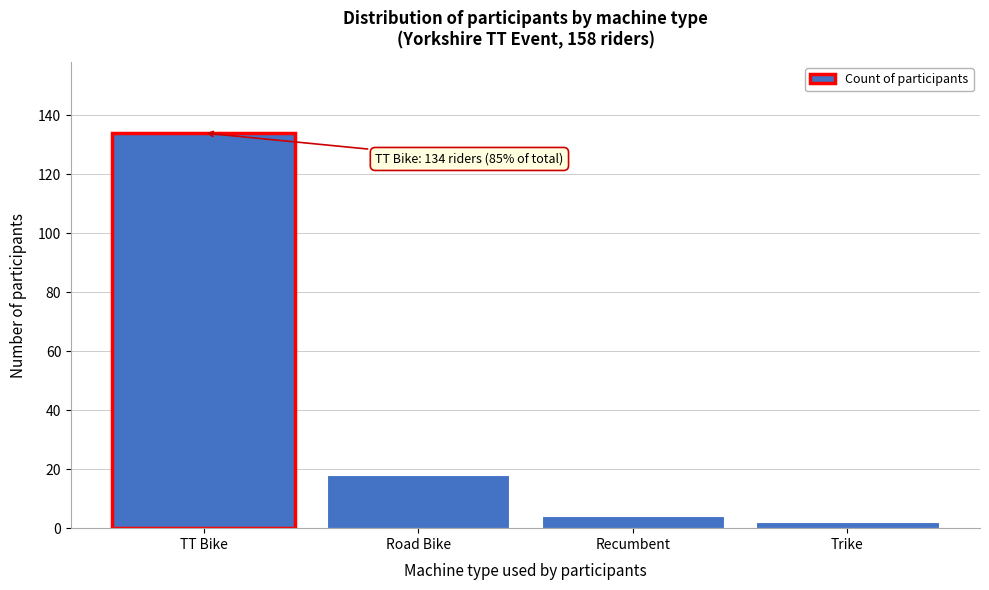

Reading left to right, list all the values displayed in this chart.

134	18	4	2